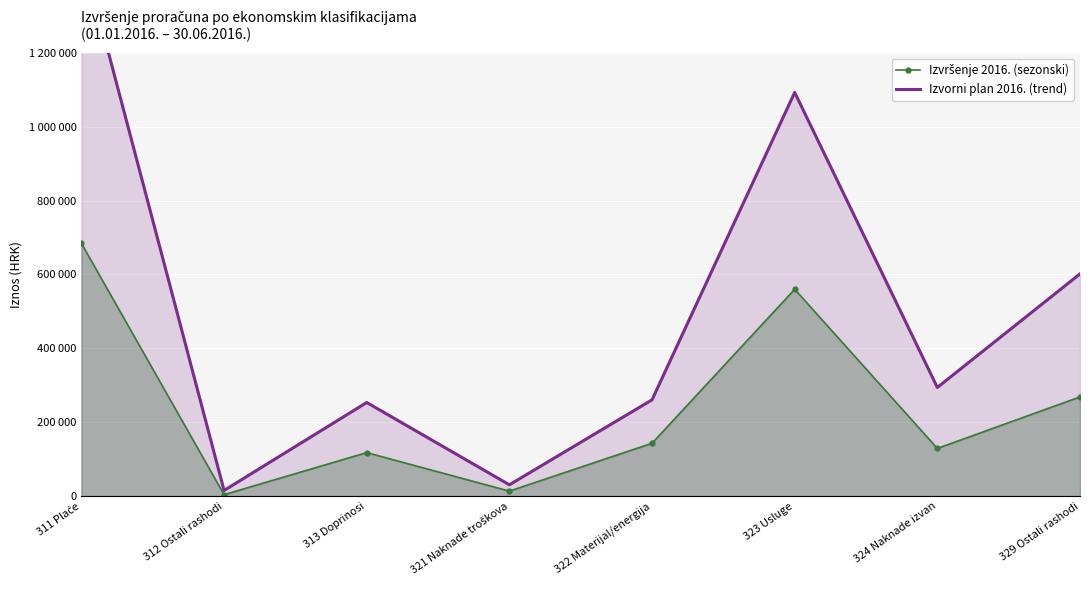

Which series has the largest total across all categories?

Izvorni plan 2016. (trend)